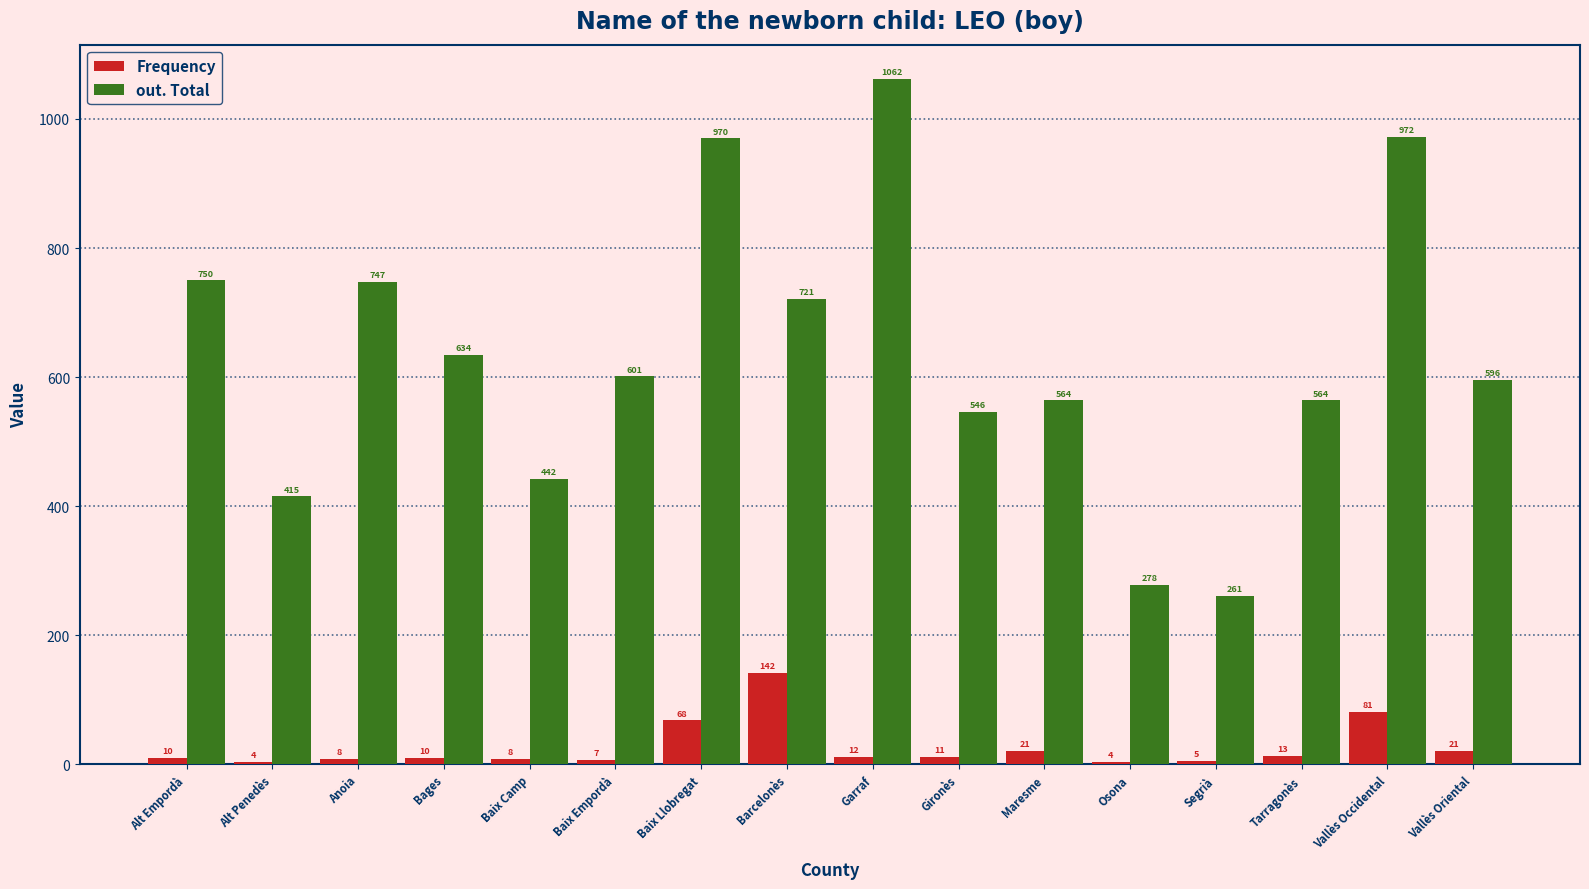

How many categories are shown in the chart?

16